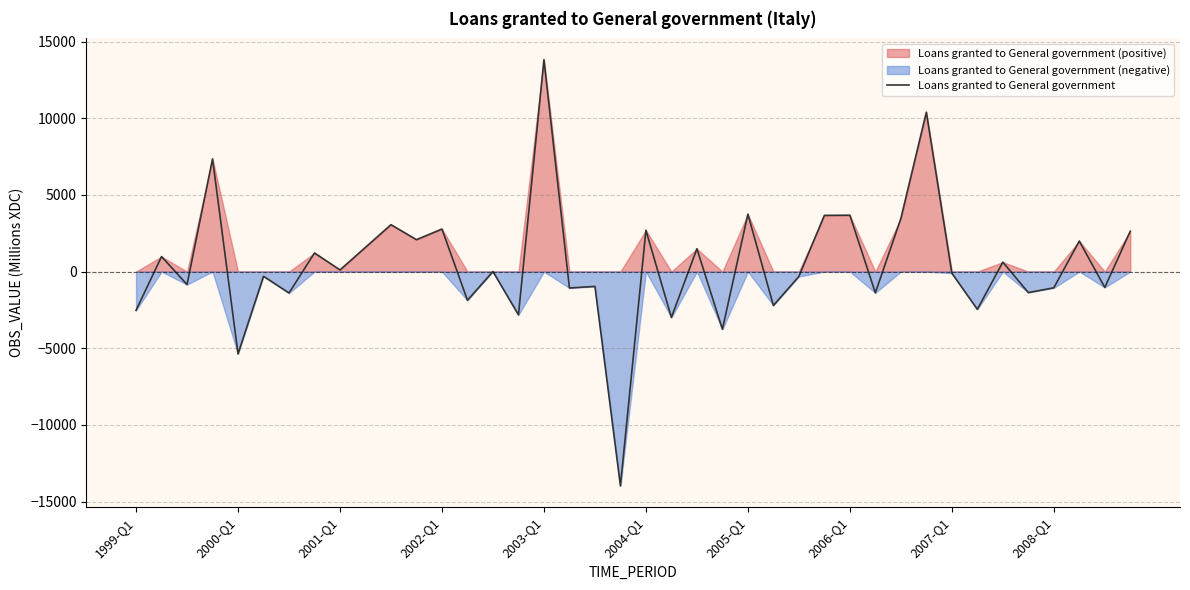

Does the chart display data point markers on the line(s)?

No